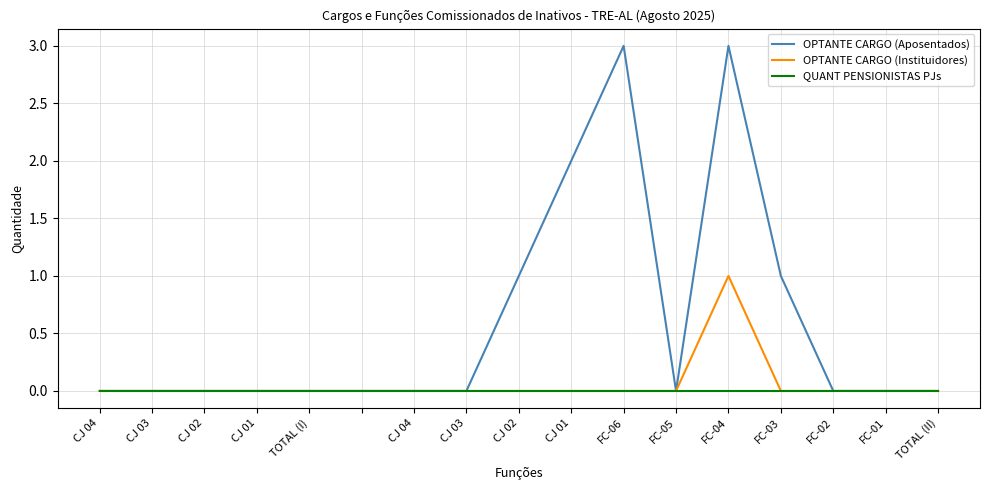

Which series has the largest total across all categories?

OPTANTE CARGO (Aposentados)